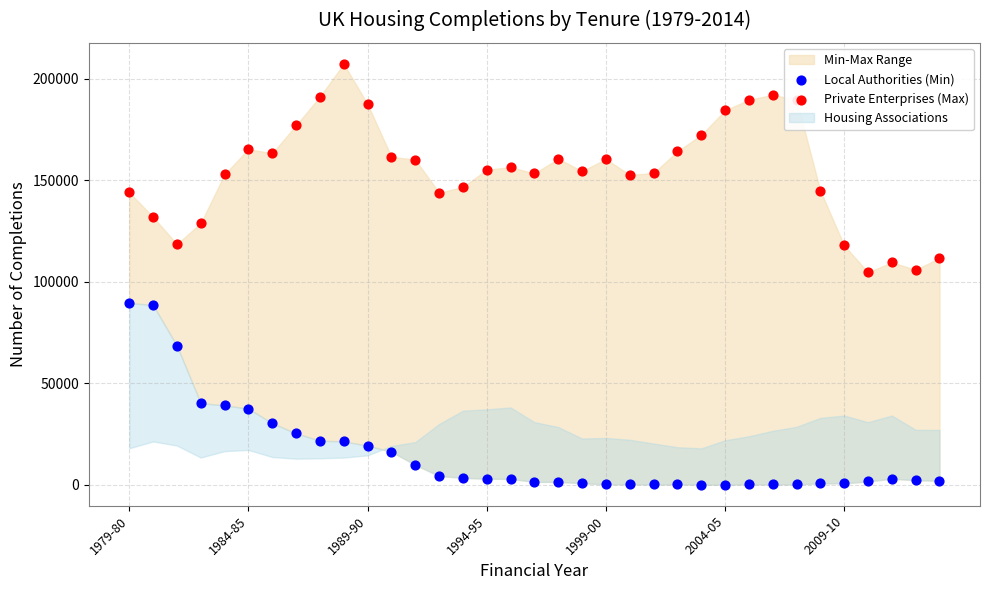

Is the value of Private Enterprises (Max) at 13 greater than the value of Local Authorities (Min) at 1984-85?

Yes